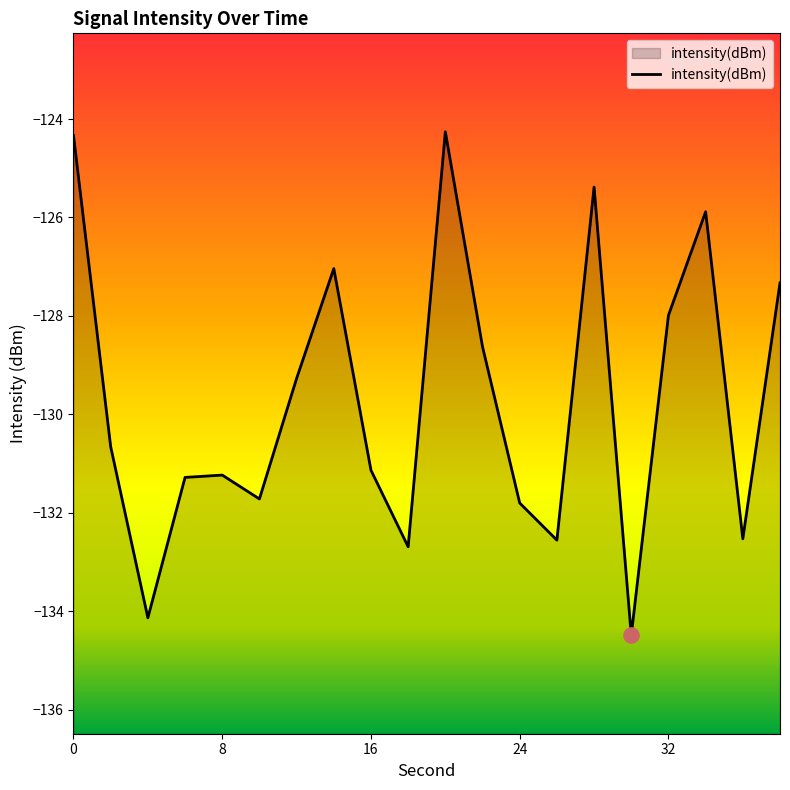

Between 18 and 8, which is larger?

8